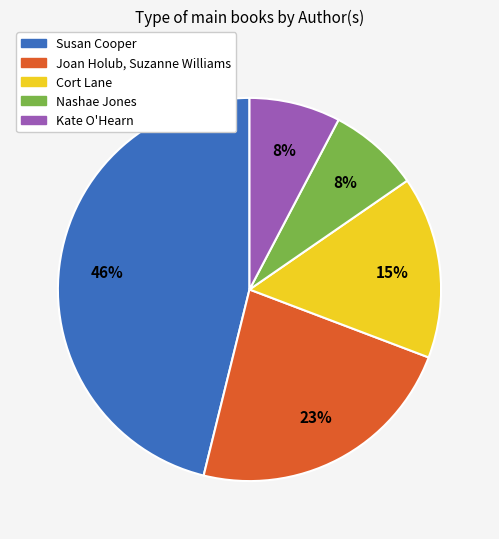

The Kate O'Hearn slice represents 1% of the pie. True or false?

False